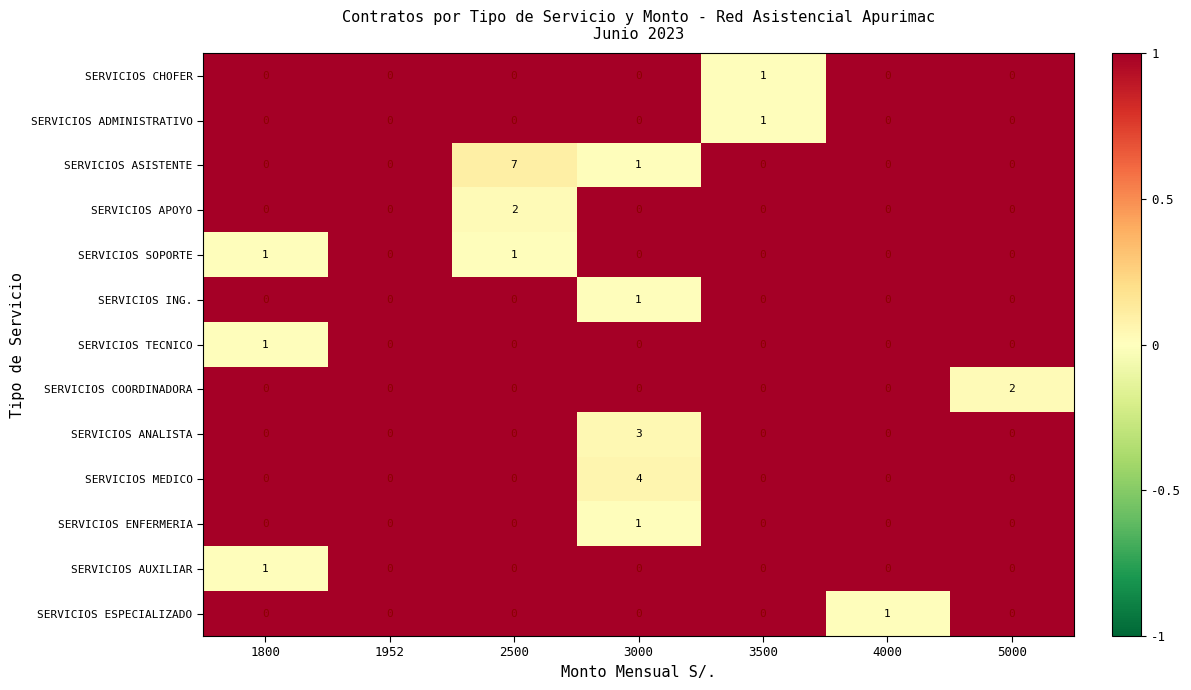

What is the sum of all SERVICIOS MEDICO values?

4